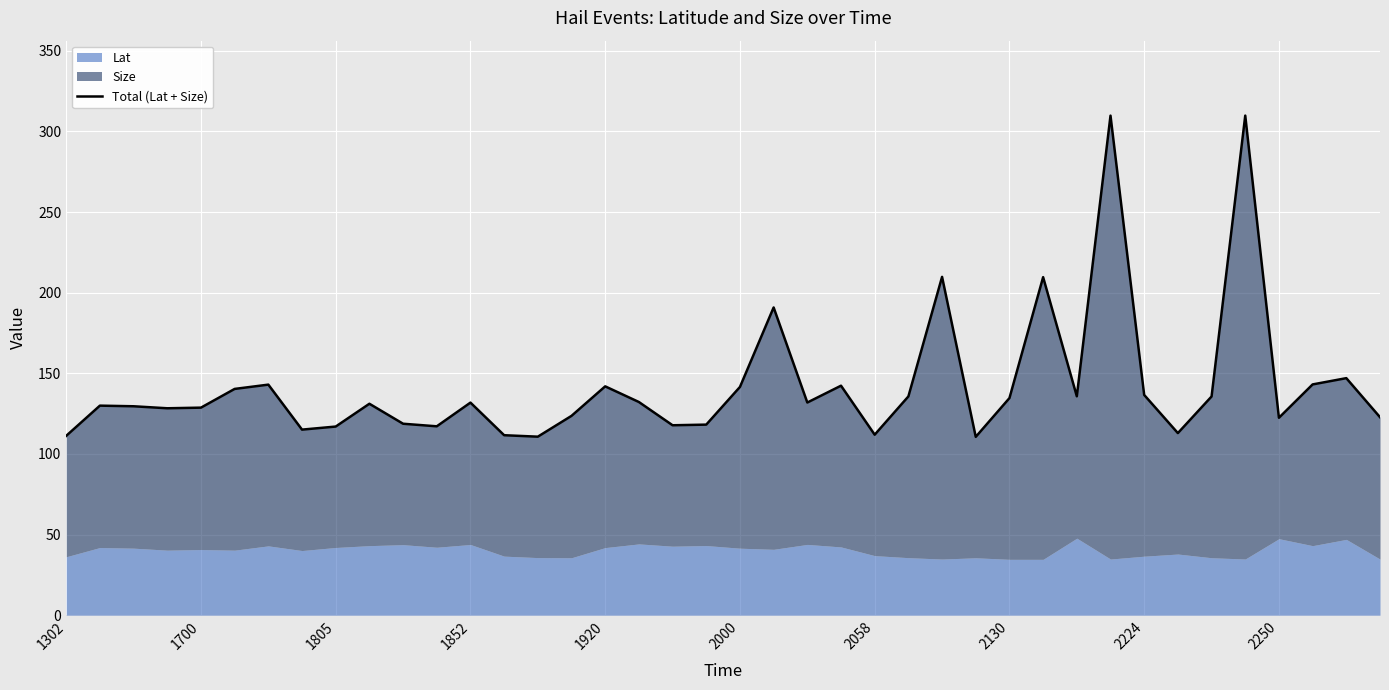

Between 30 and 2000, which is larger?

2000